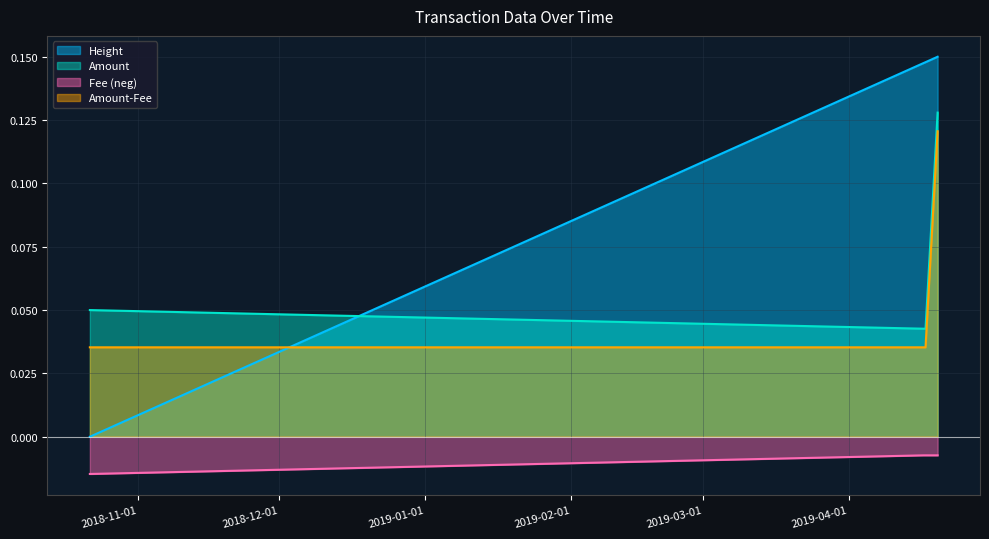

True or false: Fee and Height intersect in this chart.

False